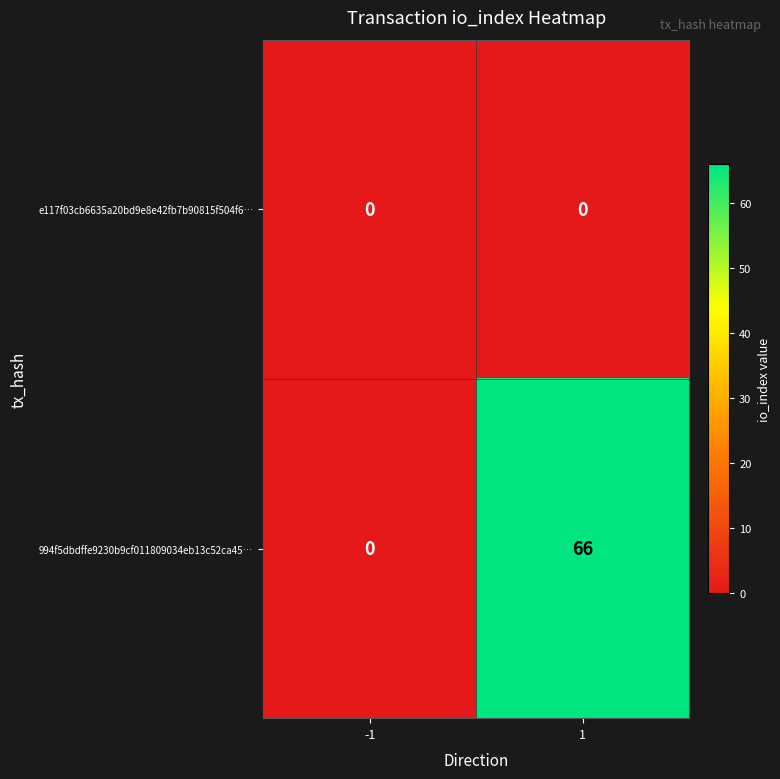

Which series has the largest range (max minus min)?

994f5dbdffe9230b9cf011809034eb13c52ca45…